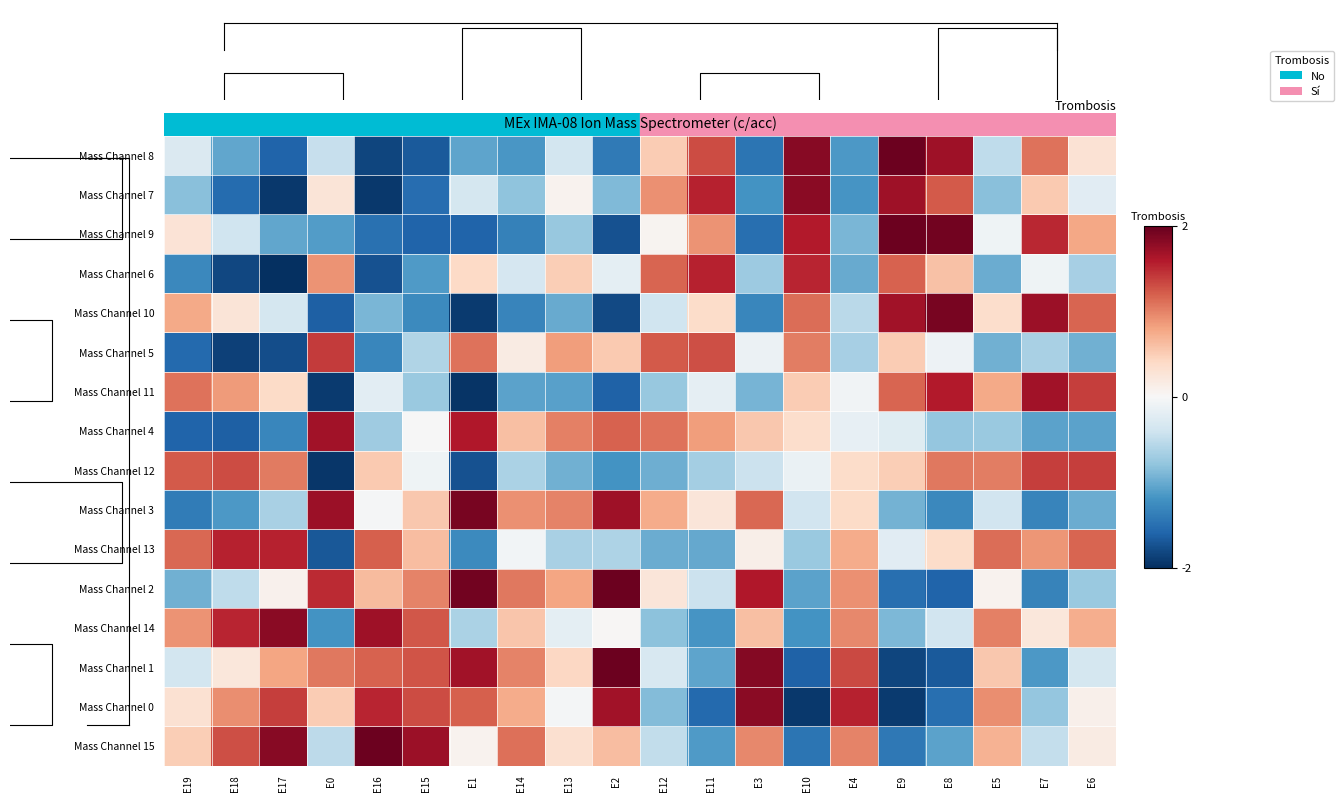

What is the average value of the Mass Channel 2 series?

0.2